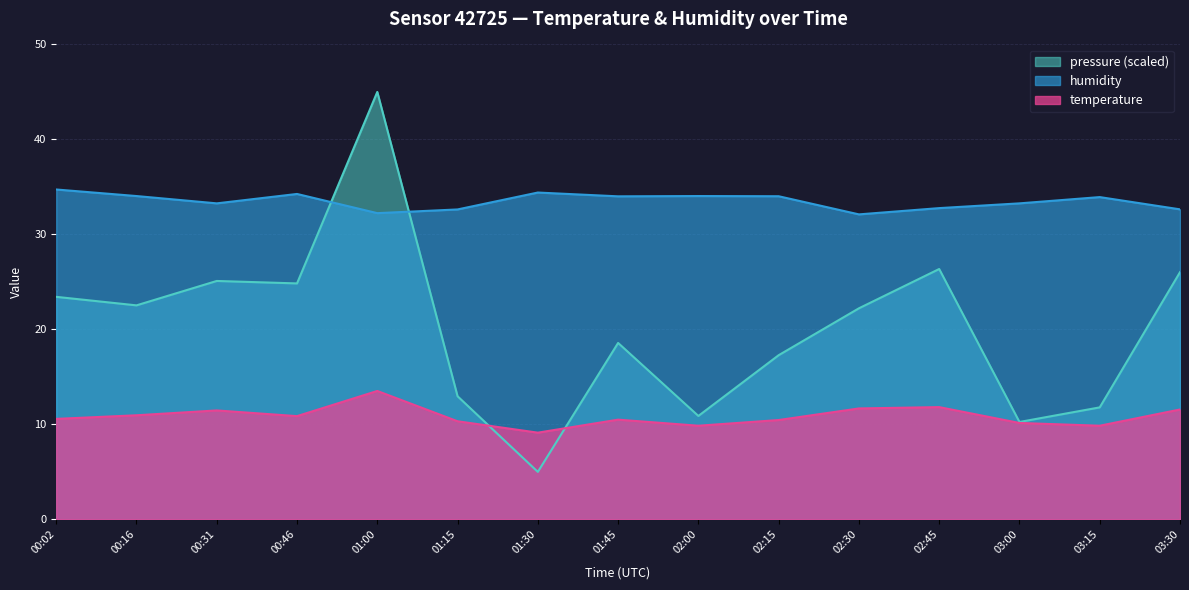

At which category does temperature reach its first local valley?

00:46